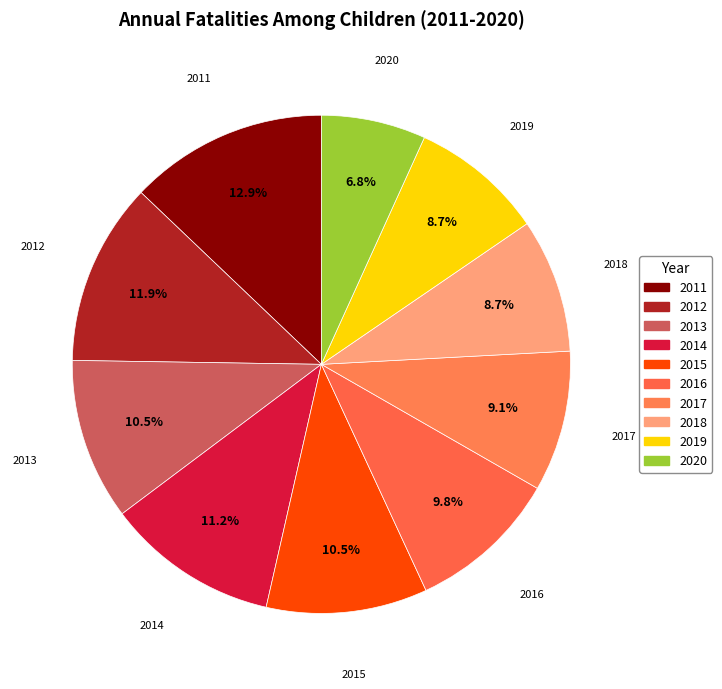

Which category has the biggest portion of the pie?

2011